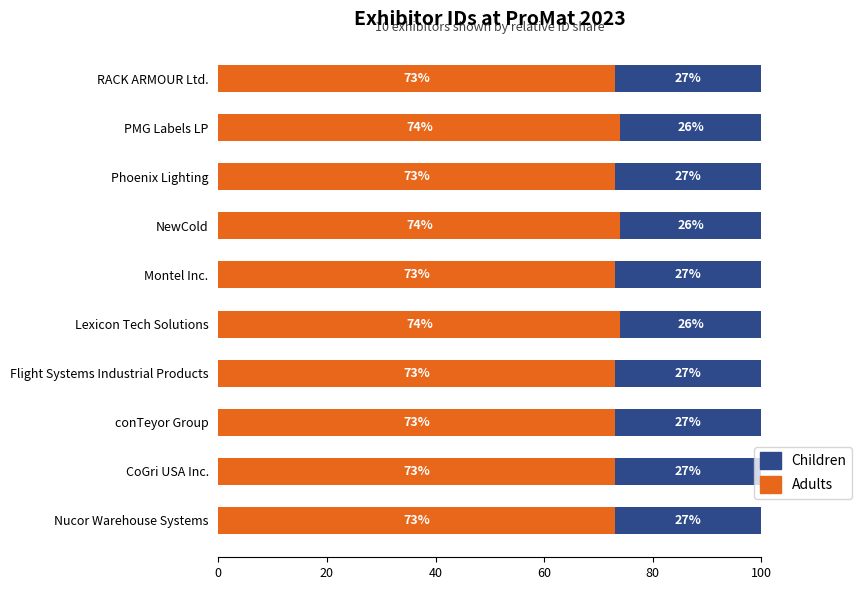

What is the average value of the Adults series?

73